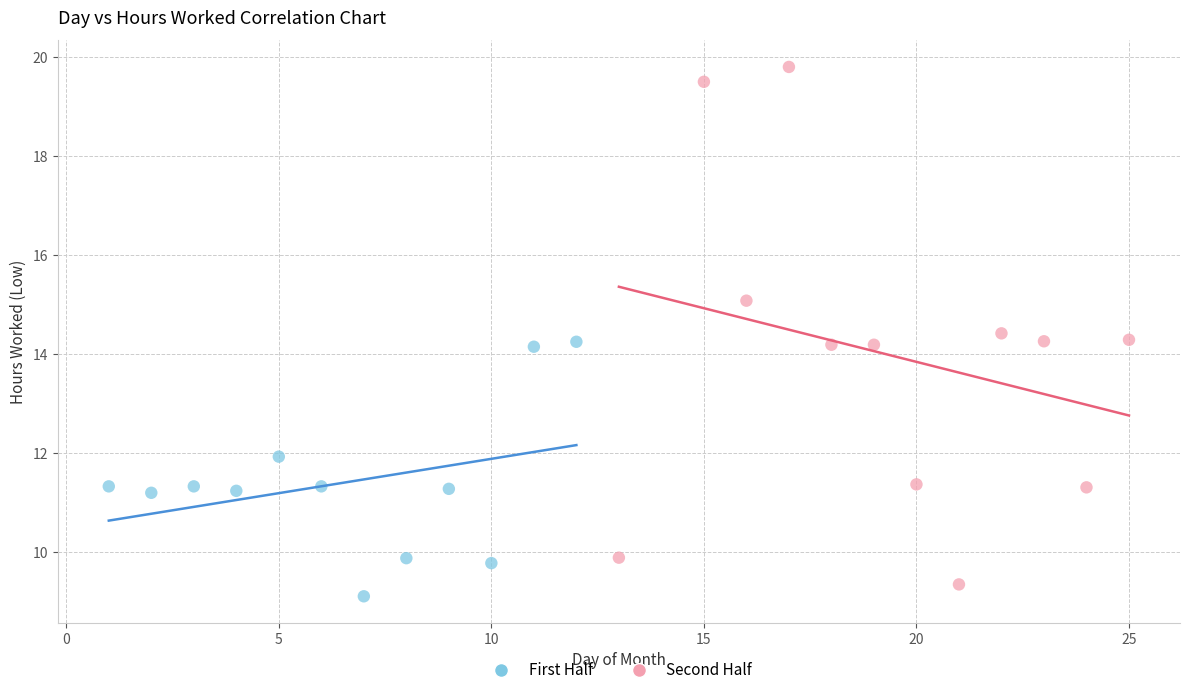

Which series reaches the maximum Y coordinate?

Second Half